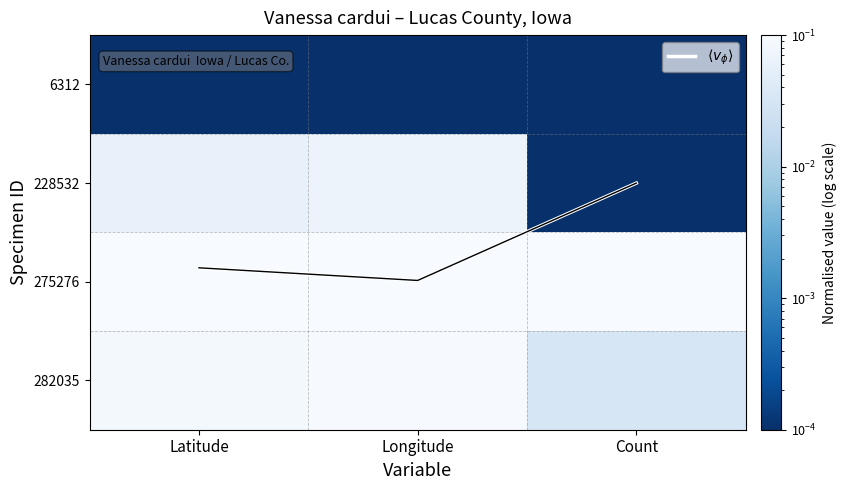

Which category has the highest value in the 275276 series?

Latitude